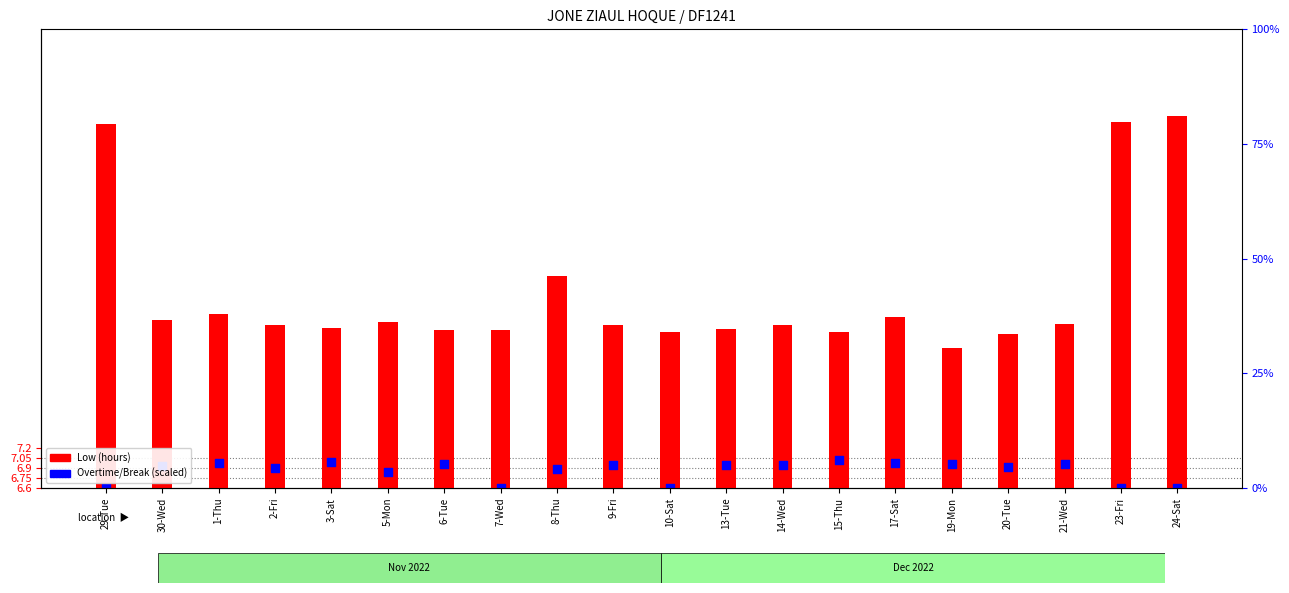

At how many categories does at least one series exceed 5?

20